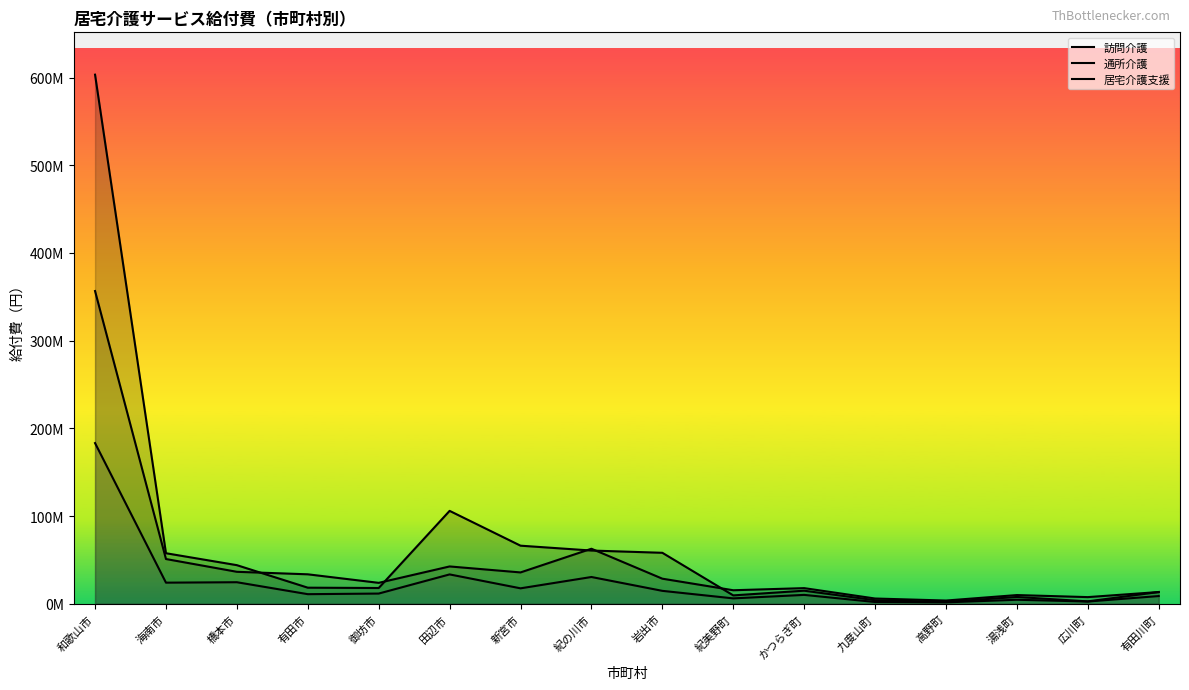

How many interior local valleys does the 訪問介護 series have?

4